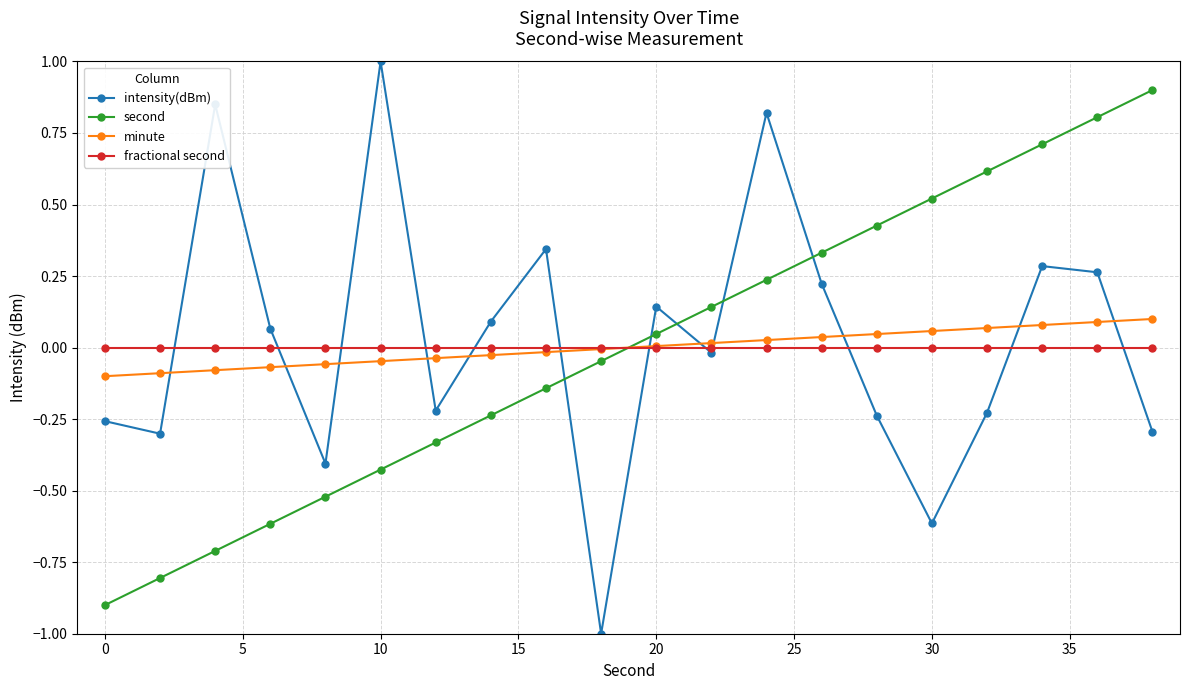

List the series in order of their peak value, lowest first.

fractional second, minute, second, intensity(dBm)